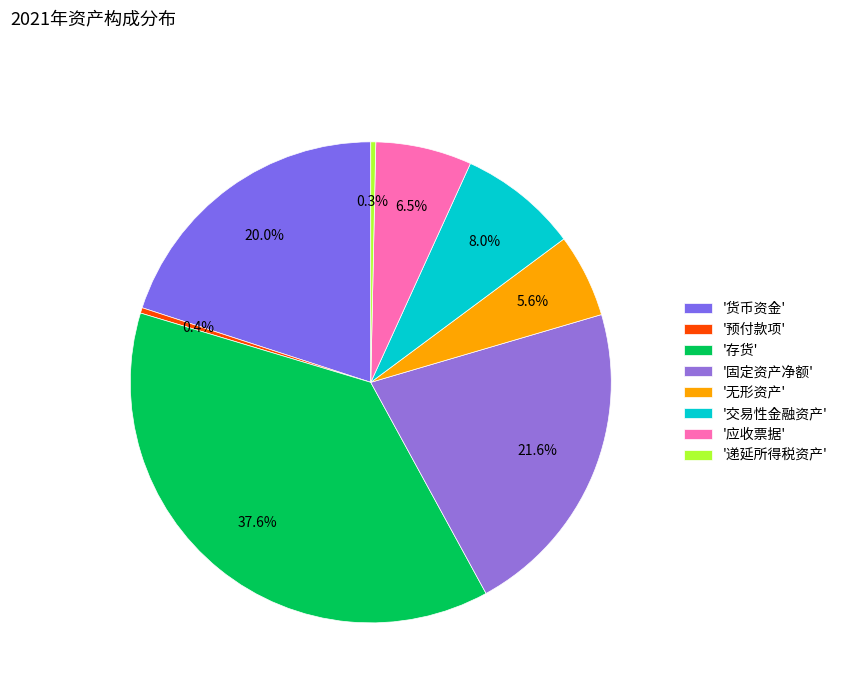

How many segments does this pie chart have?

8